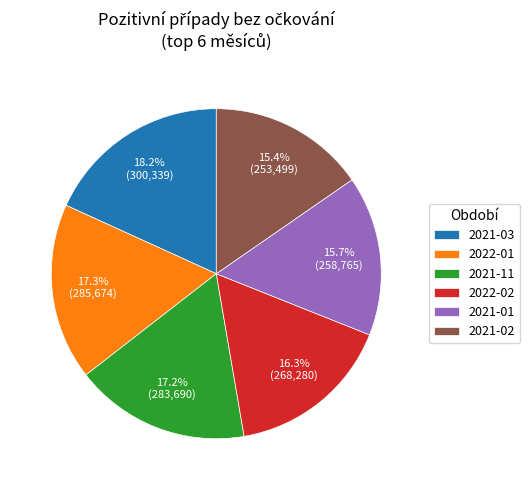

Between 2021-02 and 2022-01, which is larger?

2022-01